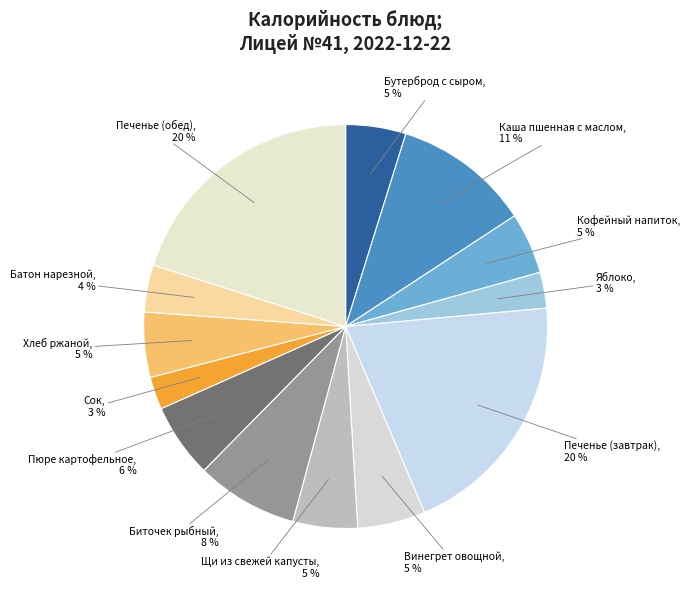

Do Кофейный напиток and Печенье (обед) together represent more than half of the pie?

No